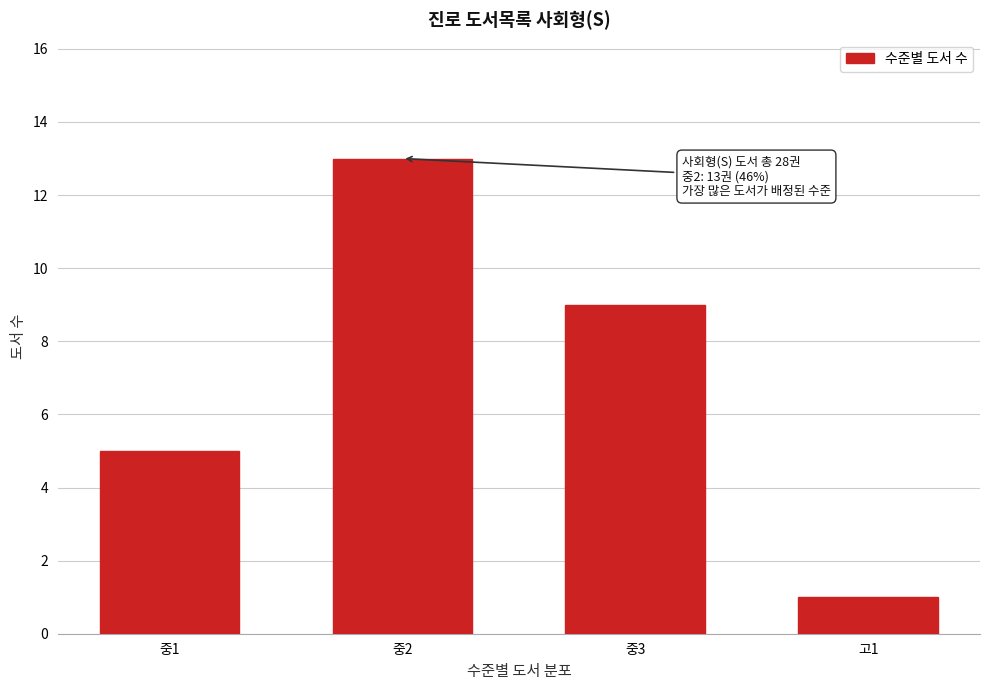

Reading left to right, transcribe all the data shown in this chart.

5	13	9	1